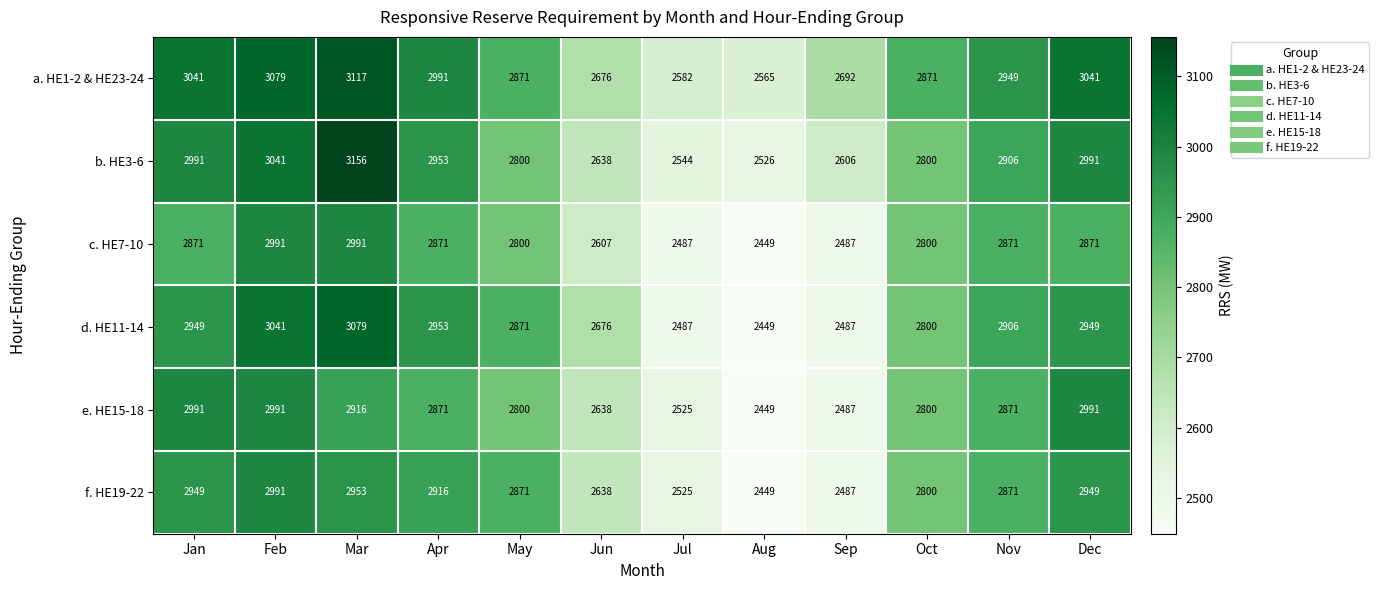

What is the maximum value for c. HE7-10?

2991